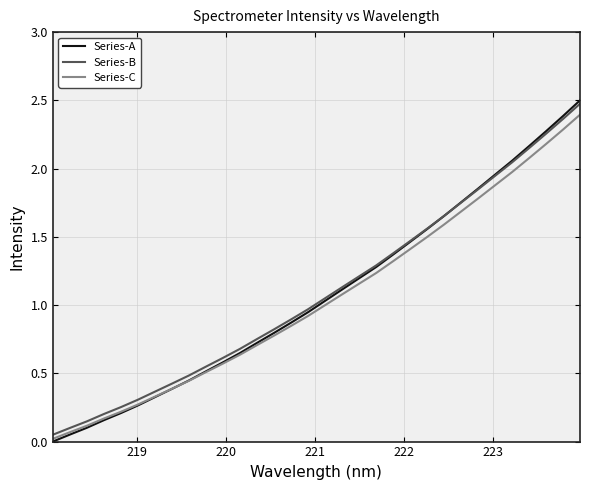

True or false: Series-C has more than 0 points higher than both neighbors.

False